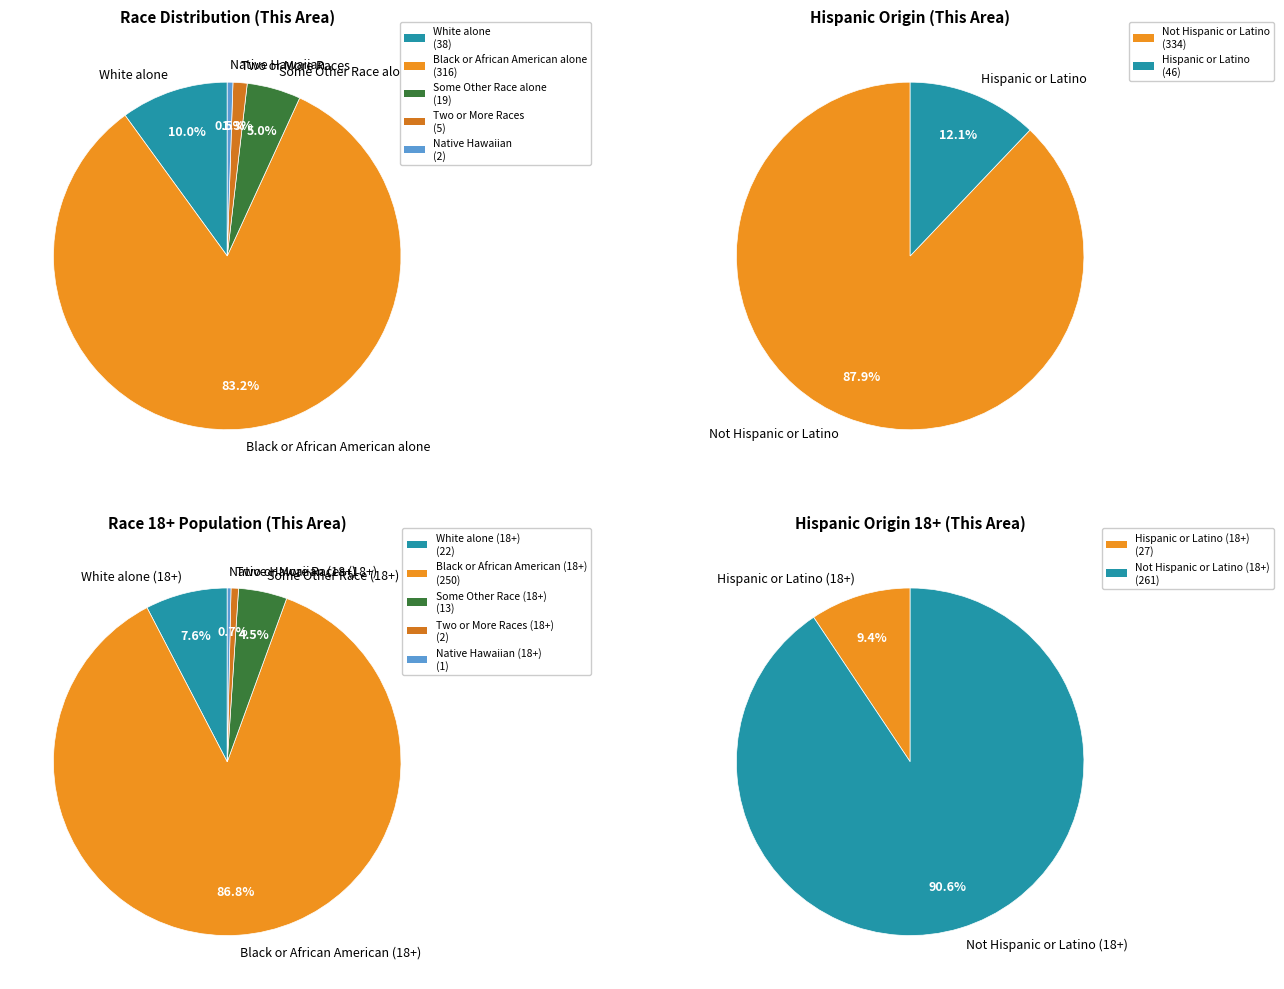

What percentage is the Native Hawaiian and Other Pacific Islander slice, to the nearest percent?

1%